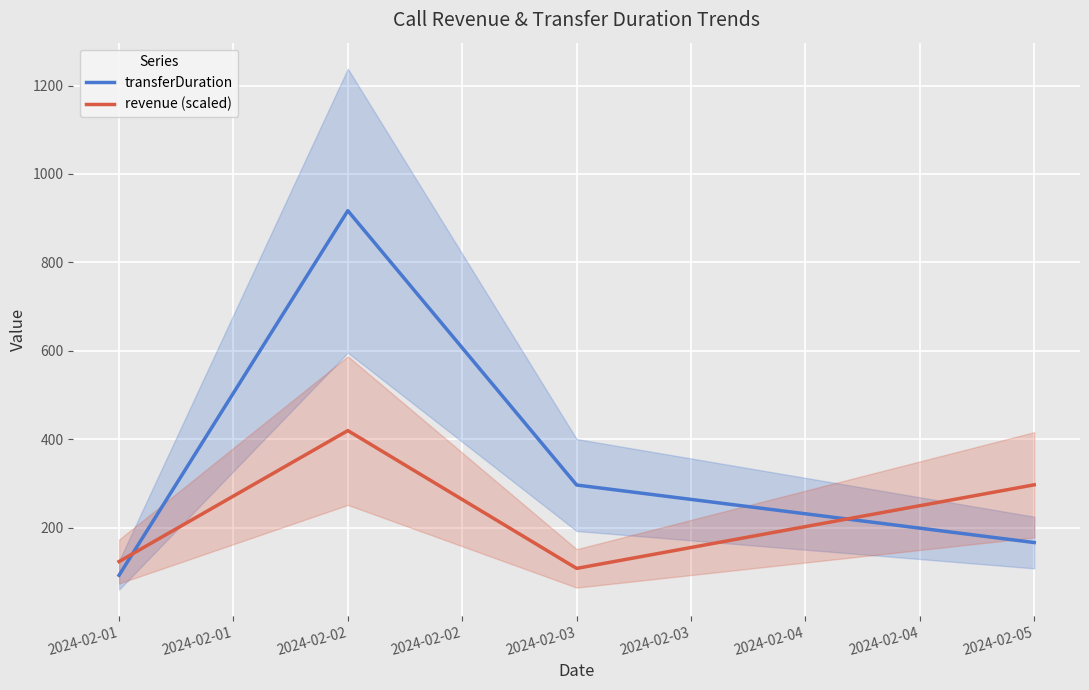

How many lines are shown in the chart?

2